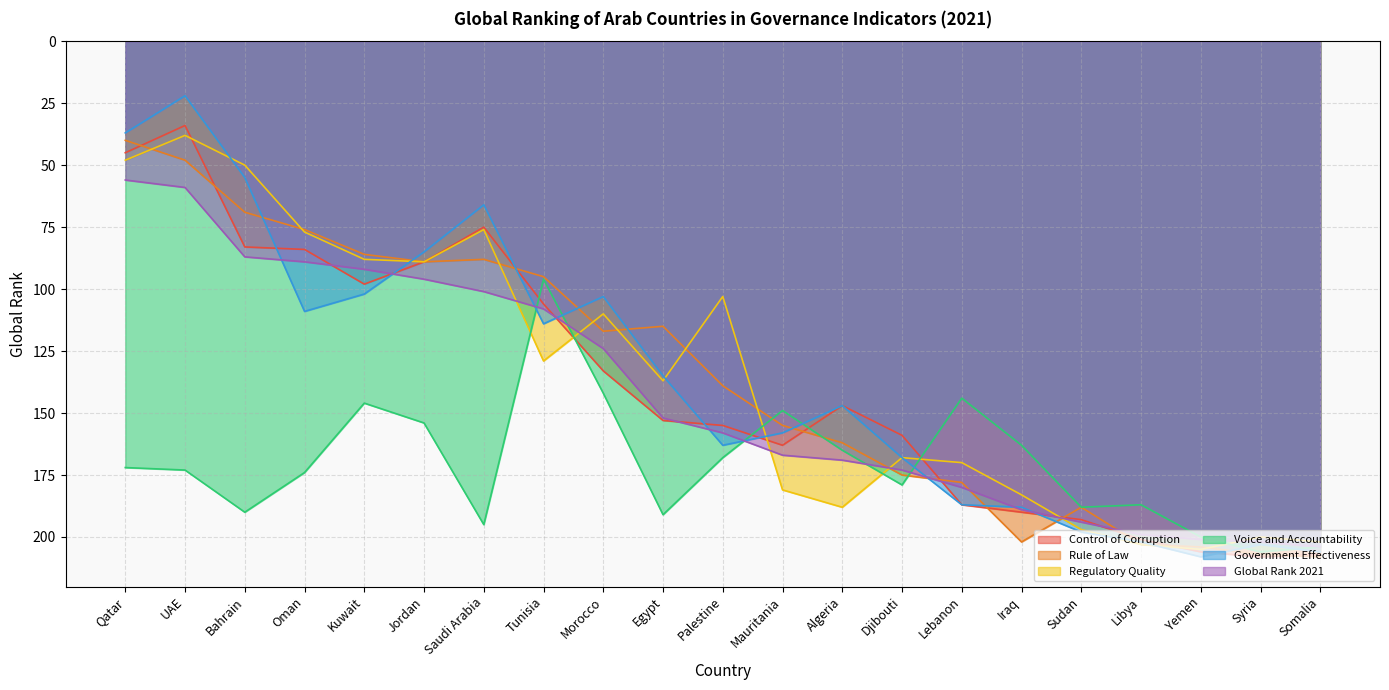

Which series has the largest total across all categories?

Voice and Accountability